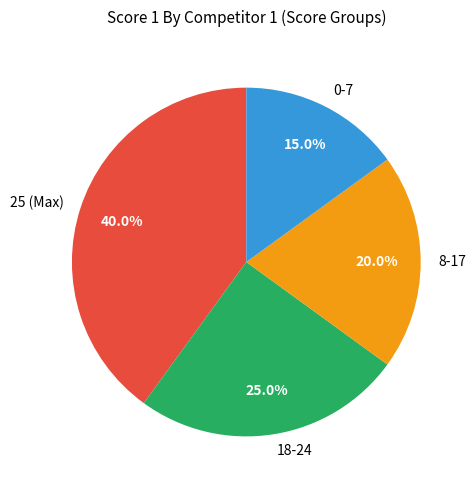

Rank the categories by value from lowest to highest.

0-7, 8-17, 18-24, 25 (Max)